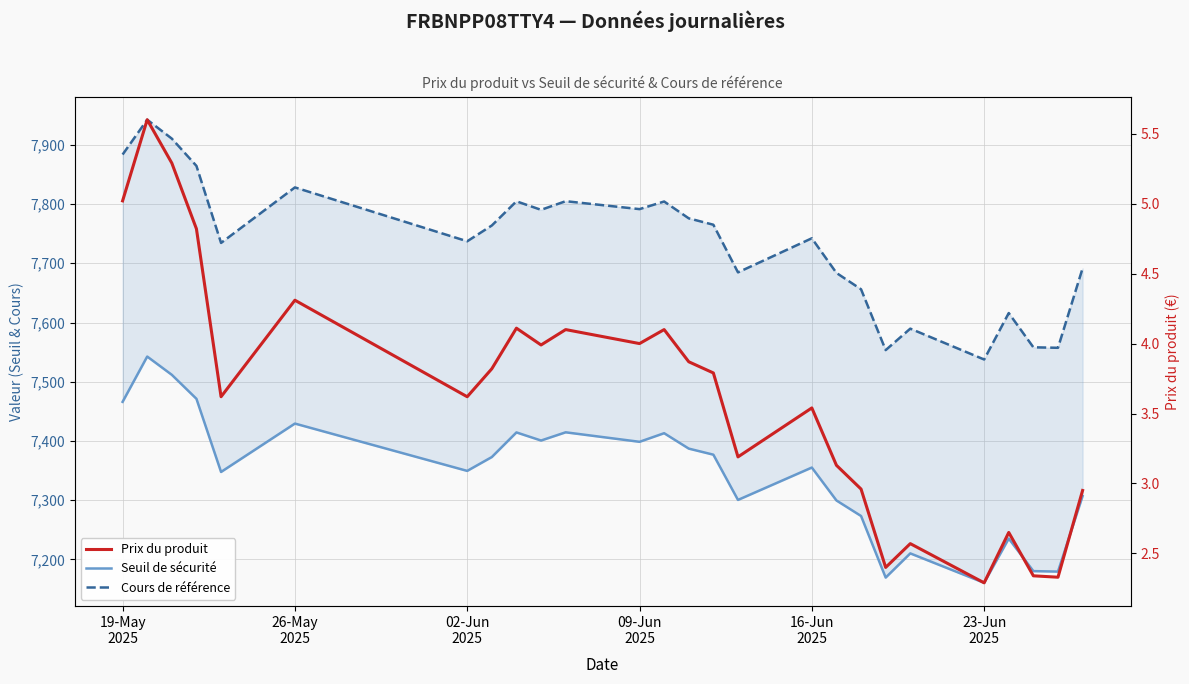

How many lines are shown in the chart?

3